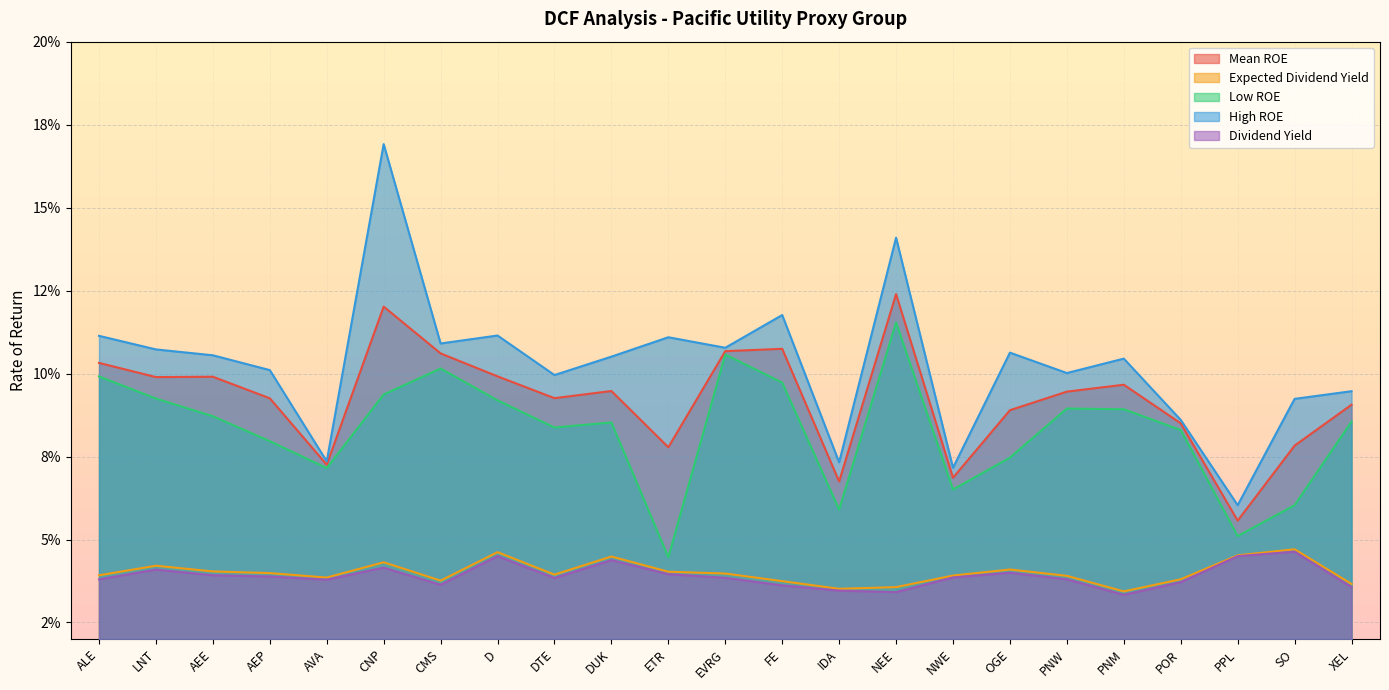

Rank the categories by Expected Dividend Yield value from highest to lowest.

SO, D, PPL, DUK, CNP, LNT, OGE, AEE, ETR, AEP, EVRG, DTE, ALE, NWE, PNW, AVA, POR, CMS, FE, XEL, NEE, IDA, PNM